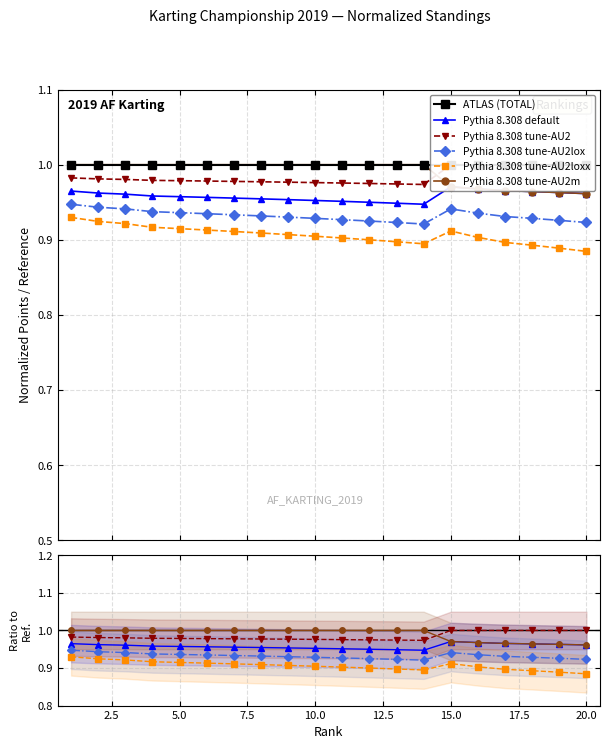

How many data points does each series have?

20